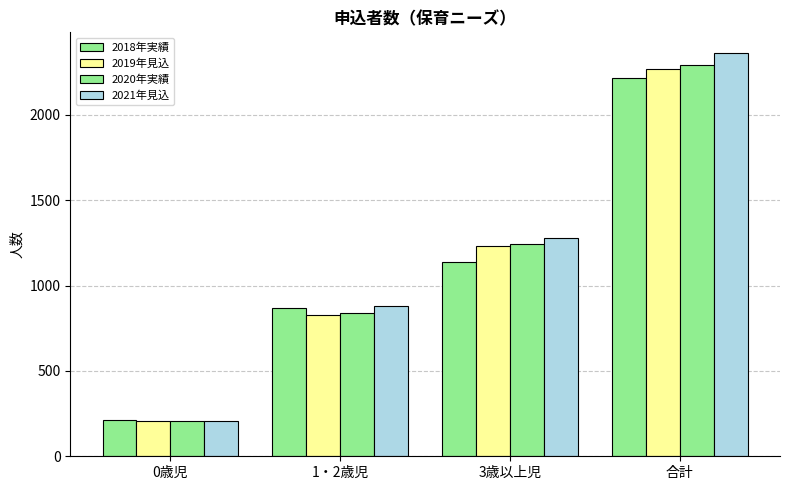

What is the sum of all 2021年見込 values?

4732